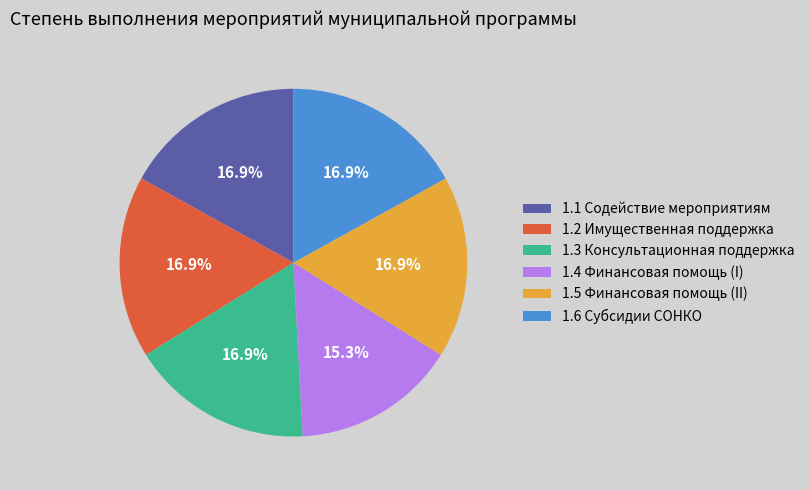

Is there a majority slice in this chart?

No